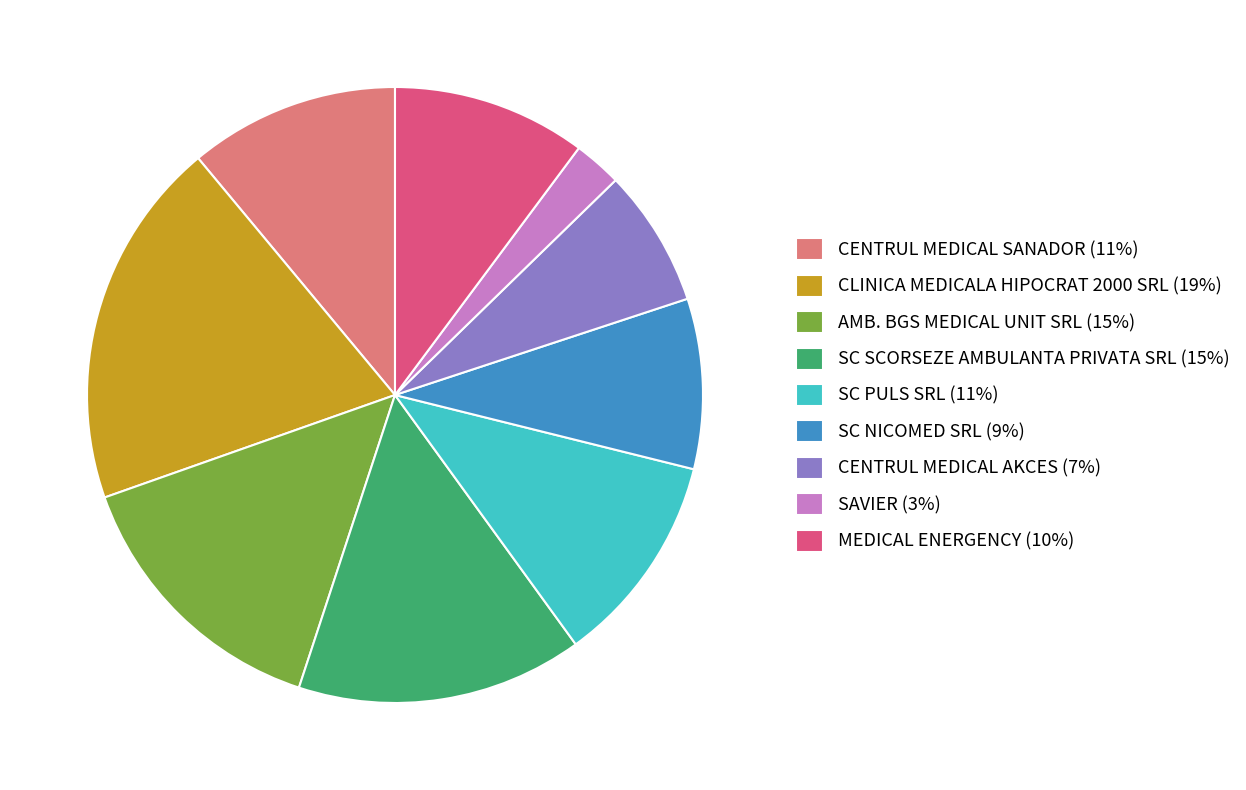

Does SC SCORSEZE AMBULANTA PRIVATA SRL represent more than half of the total?

No